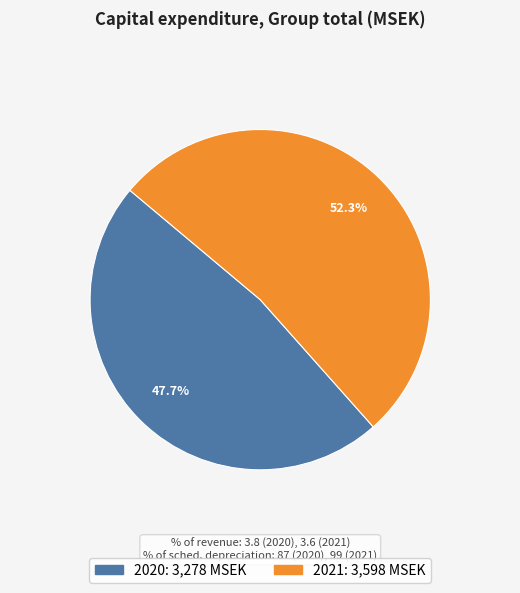

How much of the chart is everything except 2021?

47.7%